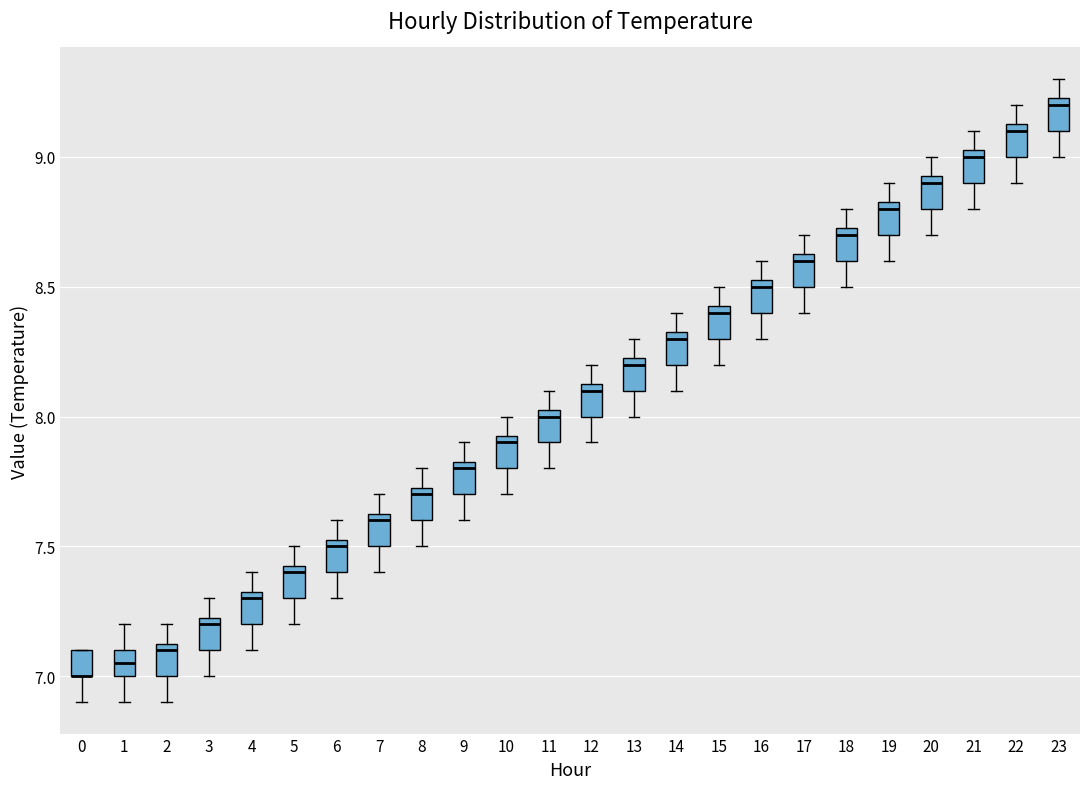

Reading left to right, transcribe this box plot: for each box, give where its median line is, the range the box spans, and where its two whiskers end, as read against the y-axis. The values are not printed on the chart, so give them approximately, as read against the axis.

0: median 7.00 (drawn on the box's lower edge), box 7.00 to 7.10, whiskers 6.90 to 7.10
1: median 7.05, box 7.00 to 7.10, whiskers 6.90 to 7.20
2: median 7.10, box 7.00 to 7.15, whiskers 6.90 to 7.20
3: median 7.20, box 7.10 to 7.25, whiskers 7.00 to 7.30
4: median 7.30, box 7.20 to 7.35, whiskers 7.10 to 7.40
5: median 7.40, box 7.30 to 7.45, whiskers 7.20 to 7.50
6: median 7.50, box 7.40 to 7.55, whiskers 7.30 to 7.60
7: median 7.60, box 7.50 to 7.65, whiskers 7.40 to 7.70
8: median 7.70, box 7.60 to 7.75, whiskers 7.50 to 7.80
9: median 7.80, box 7.70 to 7.85, whiskers 7.60 to 7.90
10: median 7.90, box 7.80 to 7.95, whiskers 7.70 to 8.00
11: median 8.00, box 7.90 to 8.05, whiskers 7.80 to 8.10
12: median 8.10, box 8.00 to 8.15, whiskers 7.90 to 8.20
13: median 8.20, box 8.10 to 8.25, whiskers 8.00 to 8.30
14: median 8.30, box 8.20 to 8.35, whiskers 8.10 to 8.40
15: median 8.40, box 8.30 to 8.45, whiskers 8.20 to 8.50
16: median 8.50, box 8.40 to 8.55, whiskers 8.30 to 8.60
17: median 8.60, box 8.50 to 8.65, whiskers 8.40 to 8.70
18: median 8.70, box 8.60 to 8.75, whiskers 8.50 to 8.80
19: median 8.80, box 8.70 to 8.85, whiskers 8.60 to 8.90
20: median 8.90, box 8.80 to 8.95, whiskers 8.70 to 9.00
21: median 9.00, box 8.90 to 9.05, whiskers 8.80 to 9.10
22: median 9.10, box 9.00 to 9.15, whiskers 8.90 to 9.20
23: median 9.20, box 9.10 to 9.25, whiskers 9.00 to 9.30